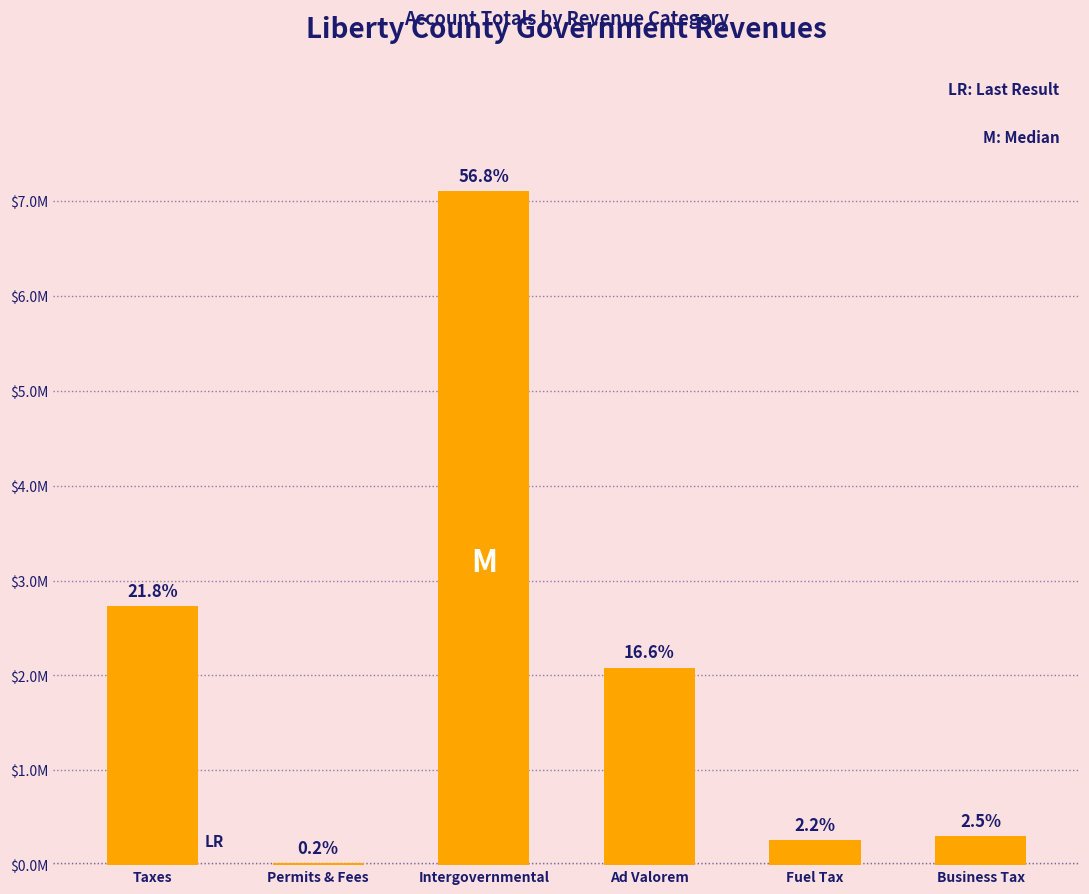

What is the greatest value displayed?

7103487